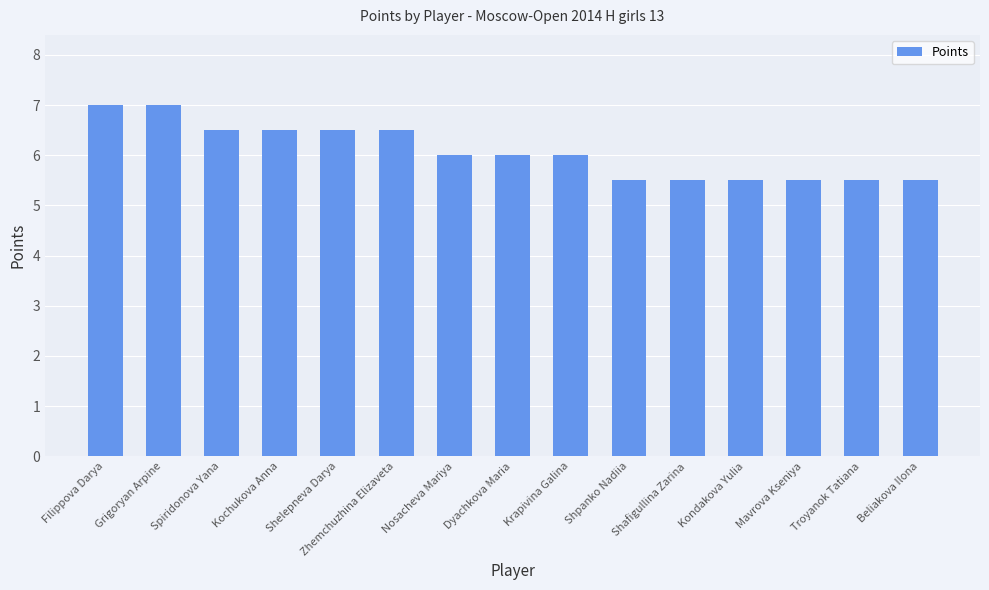

How many bars are there in total?

15